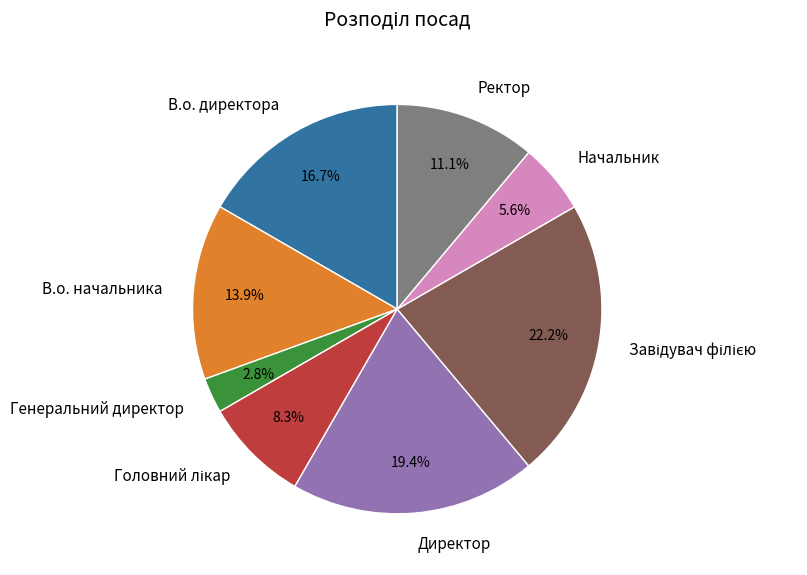

What is the smallest slice in the pie chart?

Генеральний директор